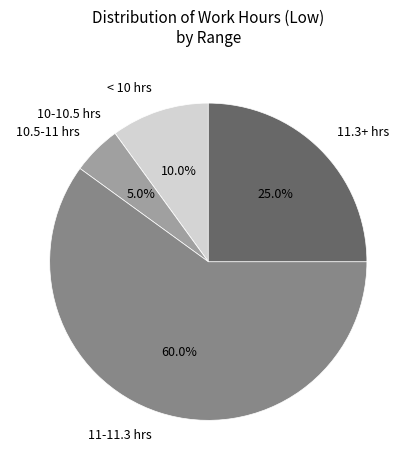

What percentage is NOT represented by 11-11.3 hrs?

40.0%